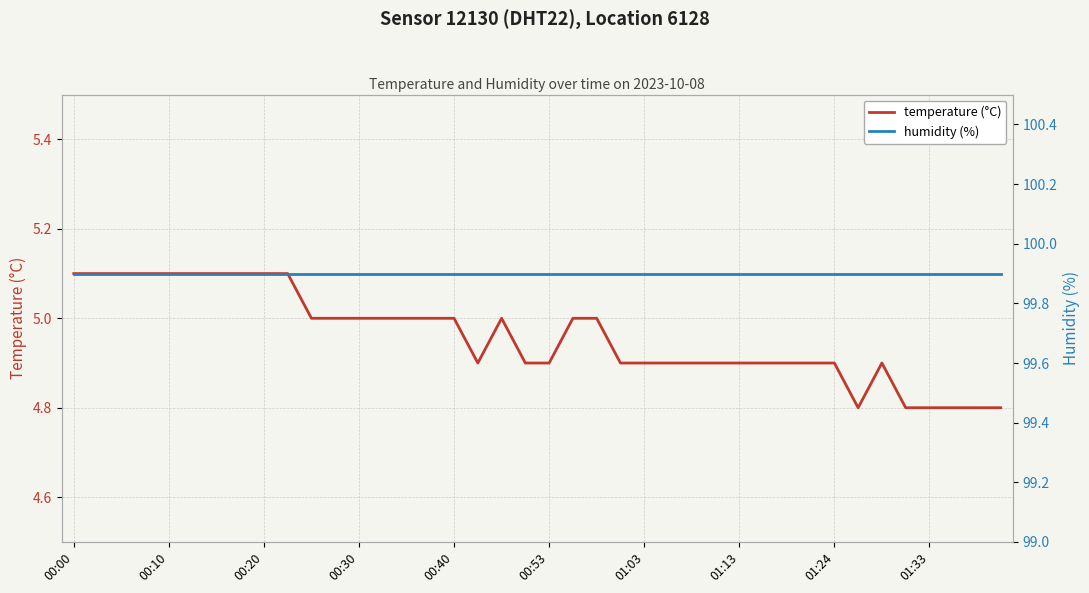

The humidity (%) series shows 151.1 at 26. True or false?

False